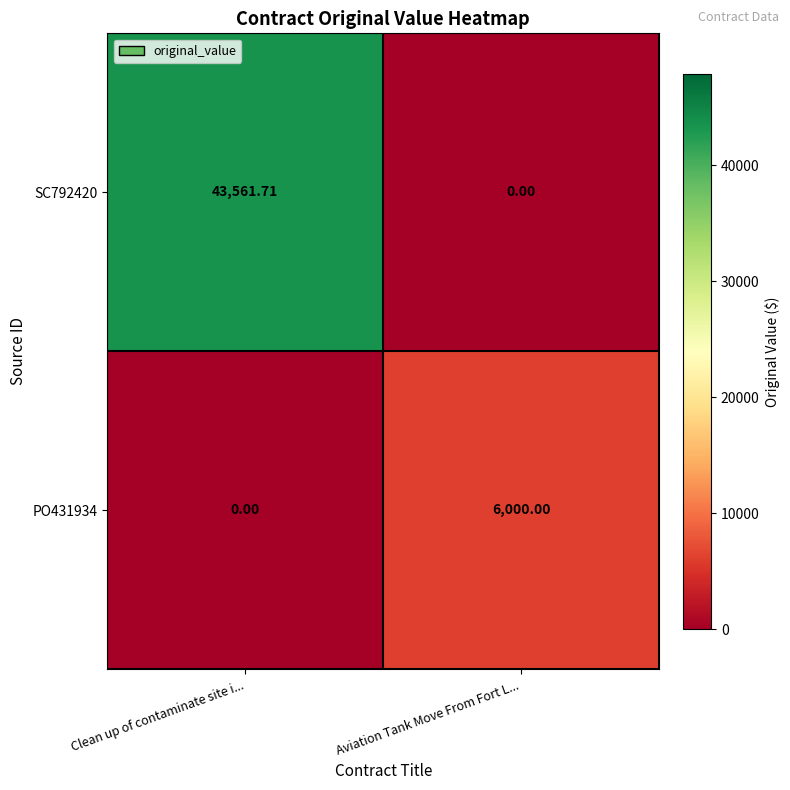

Which category has the highest value across all series?

Clean up of contaminate site i...